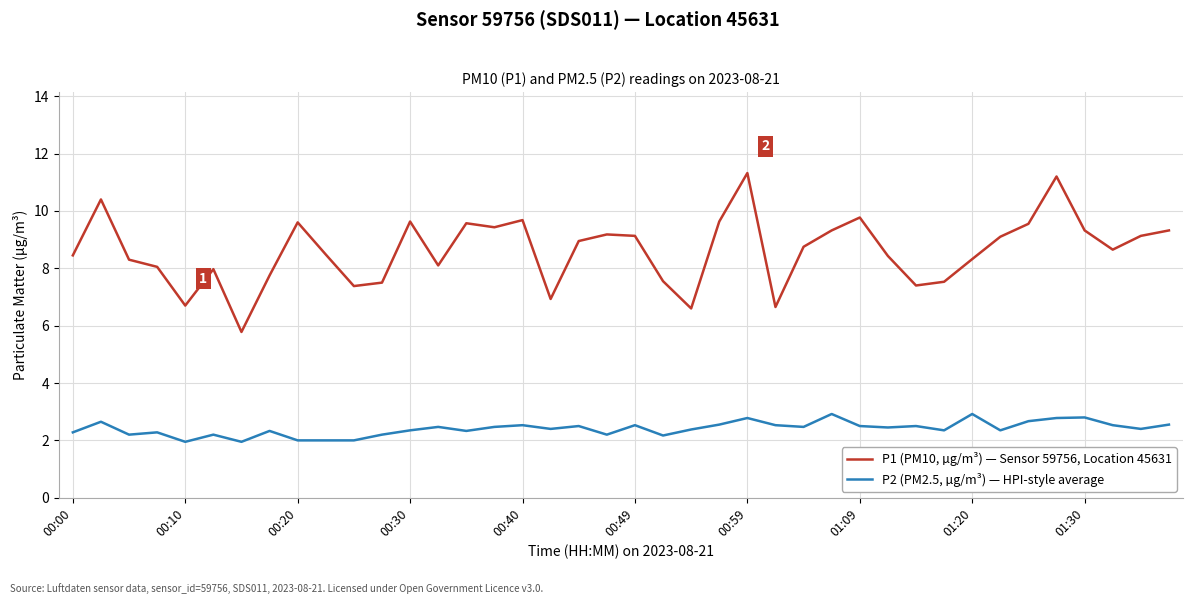

True or false: P1 (PM10, µg/m³) — Sensor 59756, Location 45631 and P2 (PM2.5, µg/m³) — HPI-style average intersect in this chart.

False